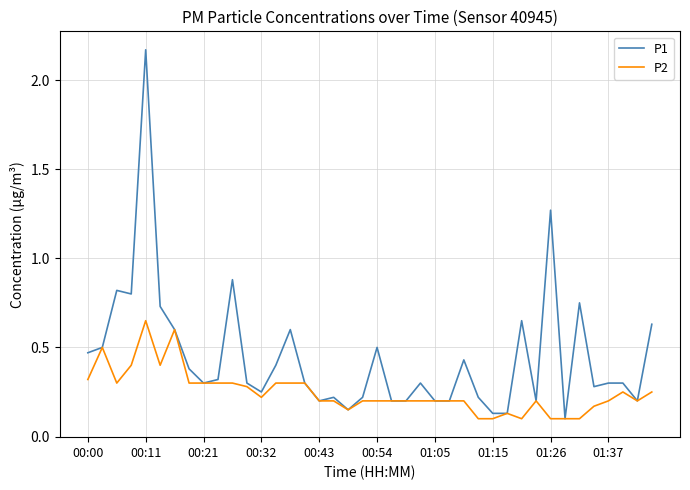

List the series in order of their peak value, lowest first.

P2, P1